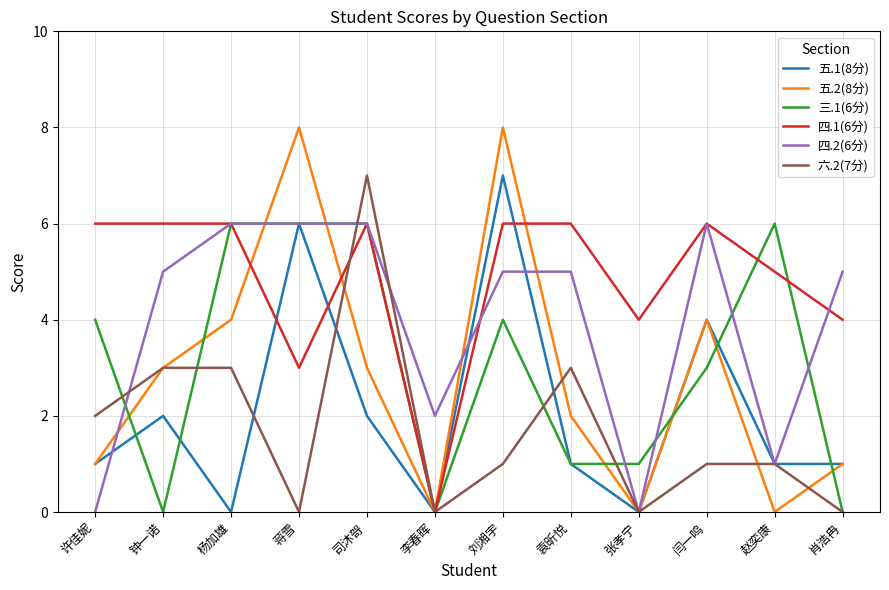

Is it true that 五.2(8分) equals 0 at 张孝宁?

True